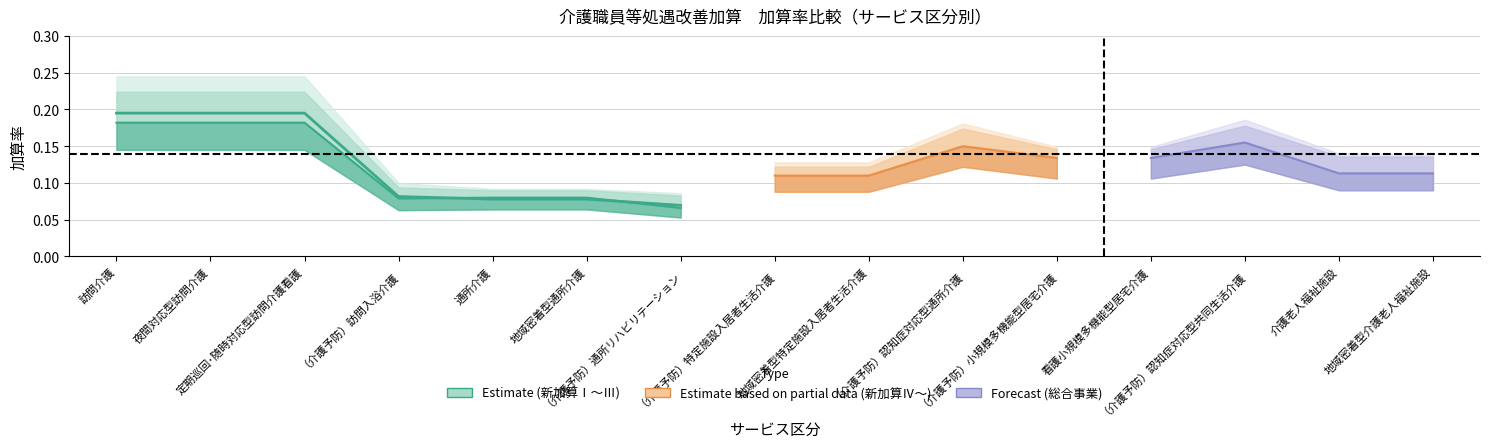

Where is the first local minimum?

（介護予防）訪問入浴介護